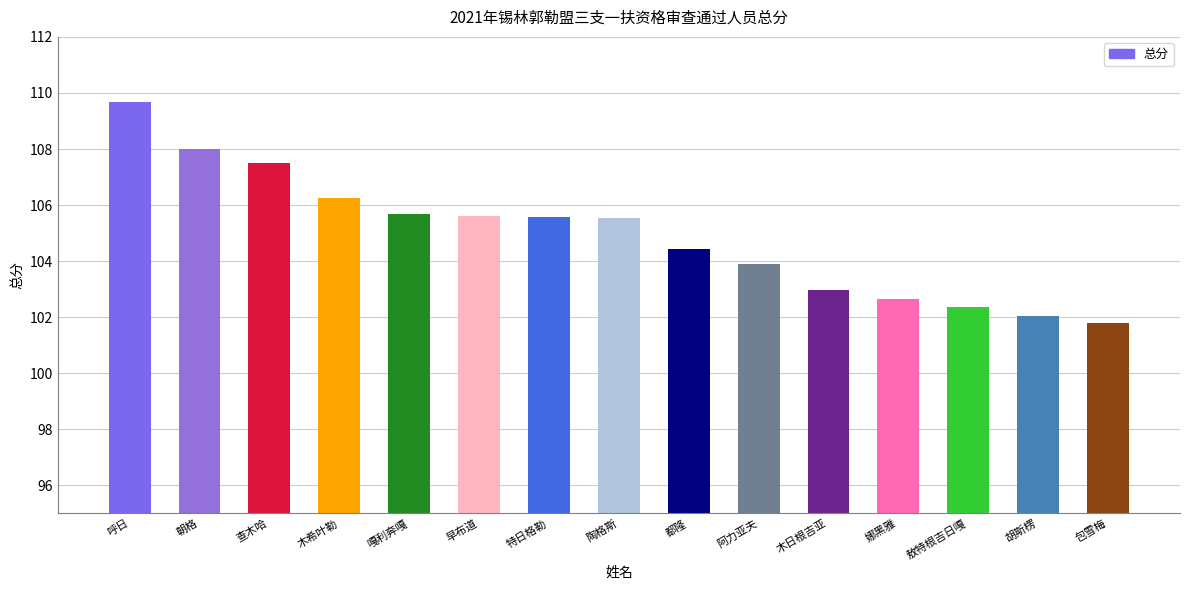

What position from the left is 呼日?

1